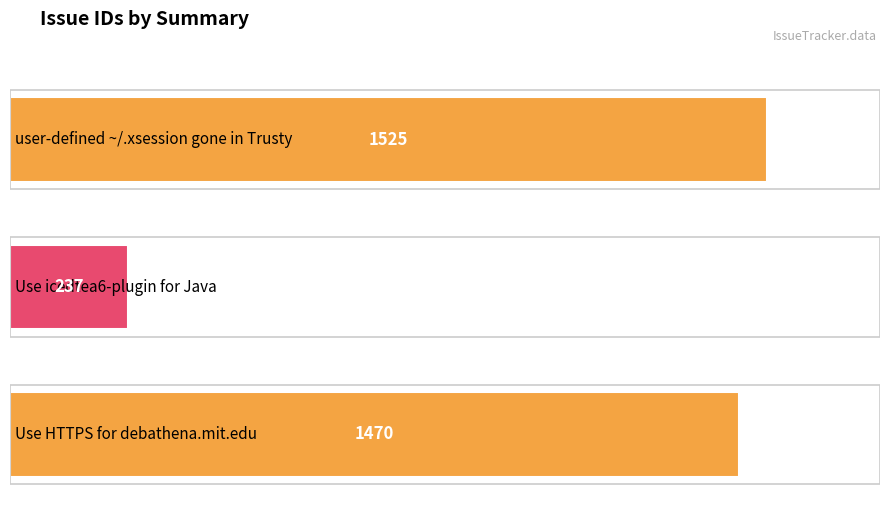

At which label is the value closest to 881?

Use HTTPS for
debathena.mit.edu